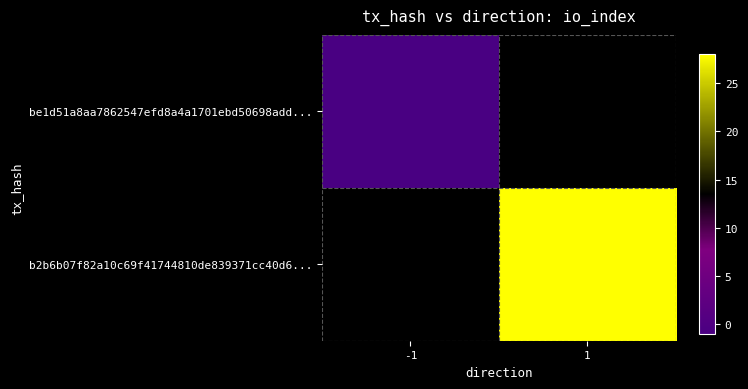

List the series in order of their overall mean, lowest first.

be1d51a8aa7862547efd8a4a1701ebd50698add..., b2b6b07f82a10c69f41744810de839371cc40d6...